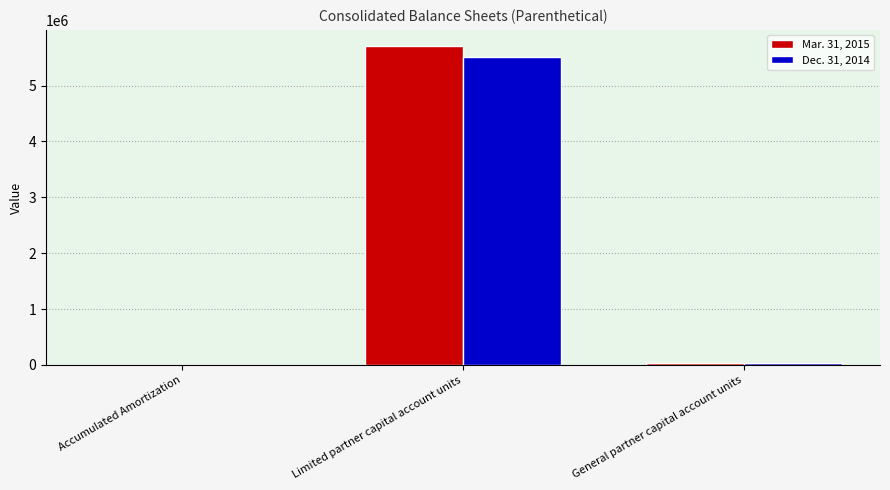

What value does the Mar. 31, 2015 series have at Limited partner capital account units?

5711630.0